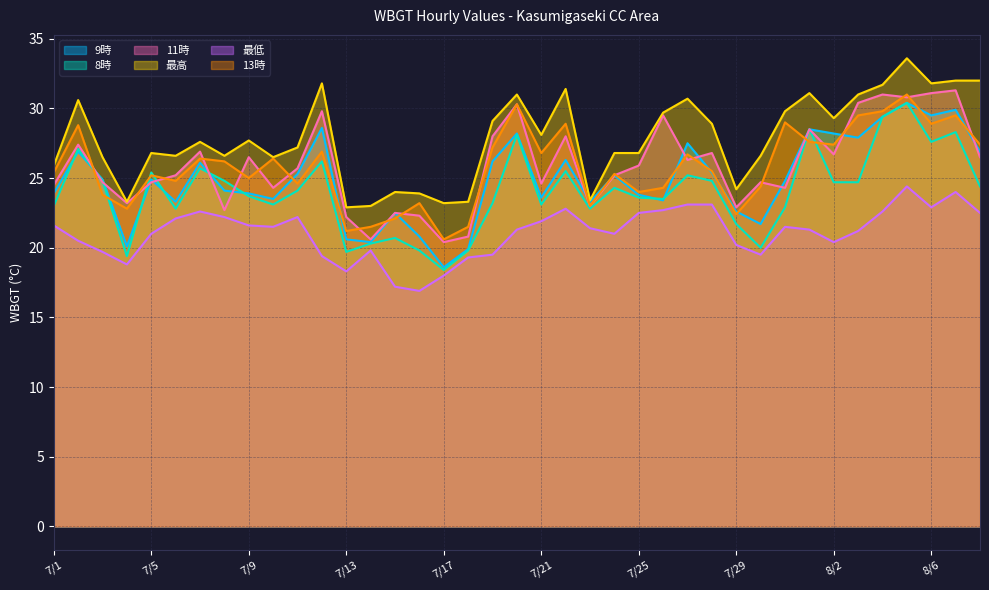

What is the lowest value of the 8時 series?

18.4